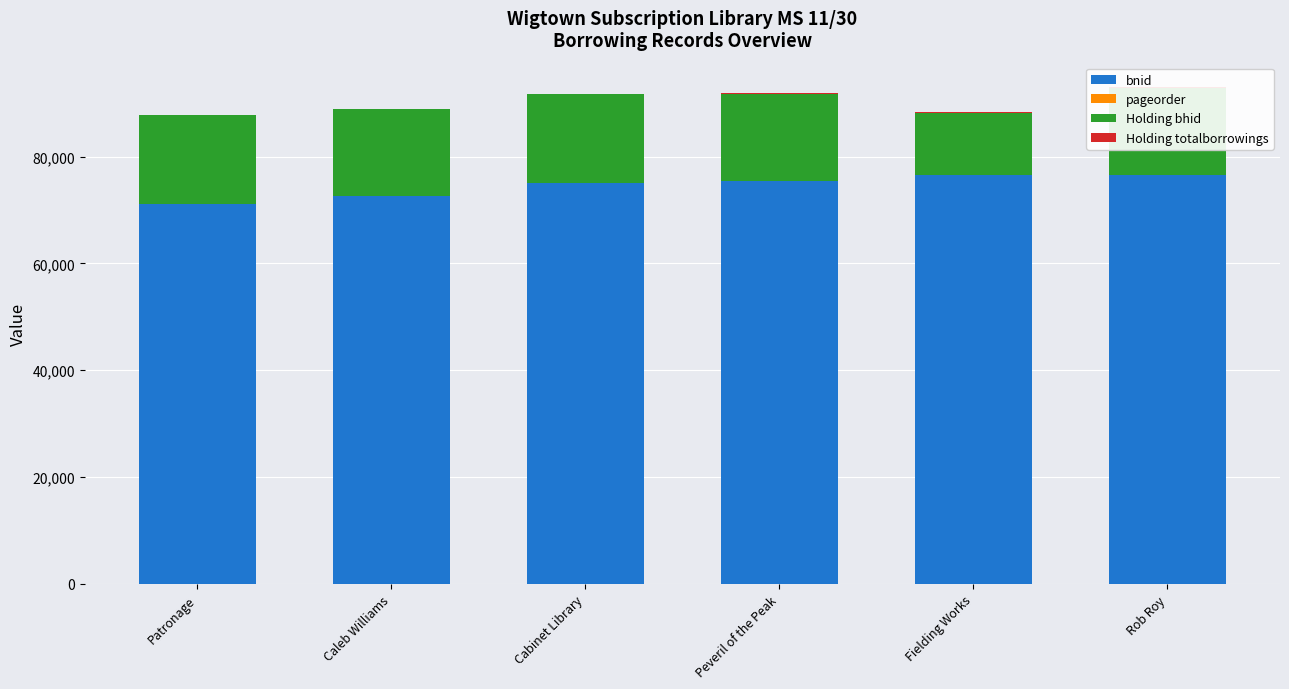

What is the maximum value for bnid?

76490